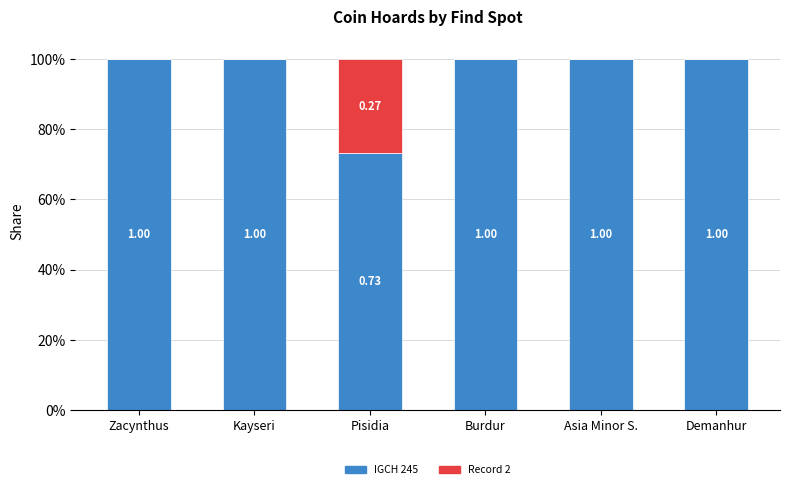

Does the chart contain stacked bars?

Yes